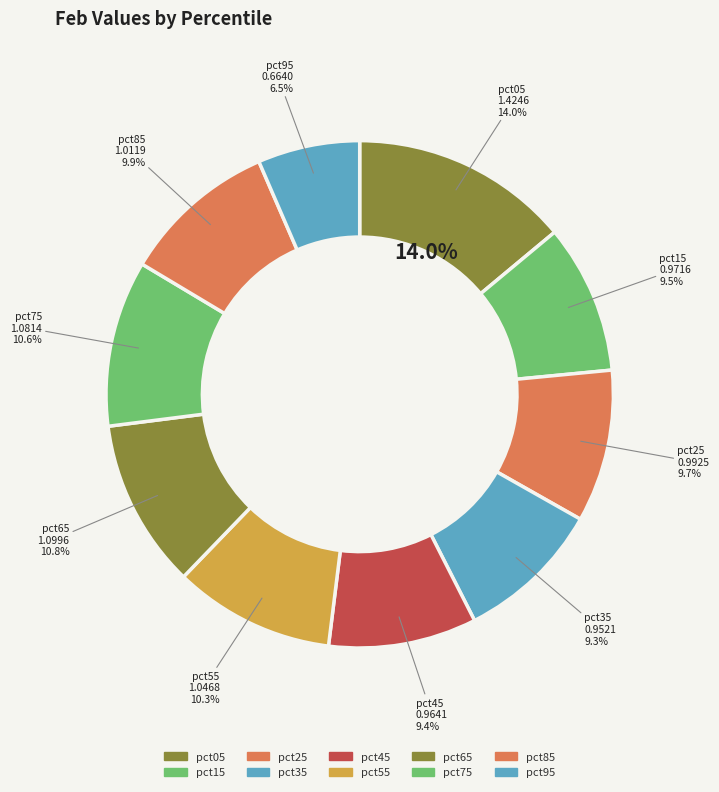

What is the change in value from pct55 to pct95?

-0.4